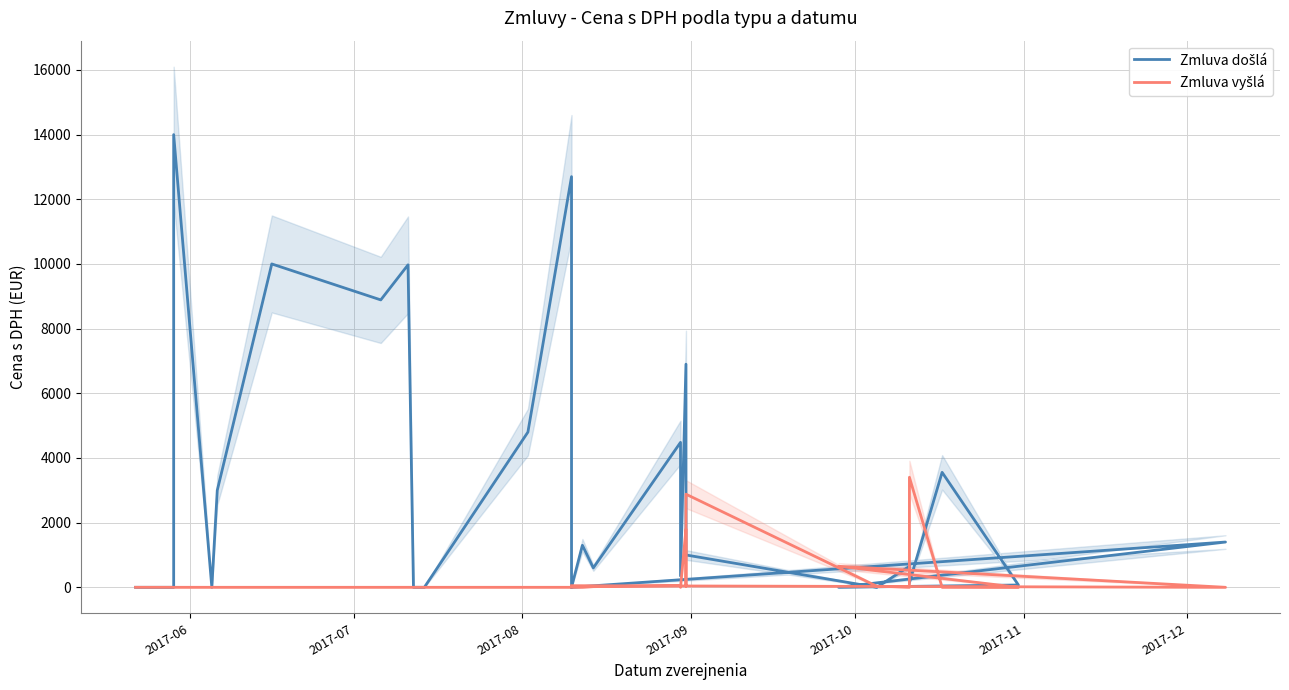

The Zmluva došlá series shows 3749.8 at 22. True or false?

False